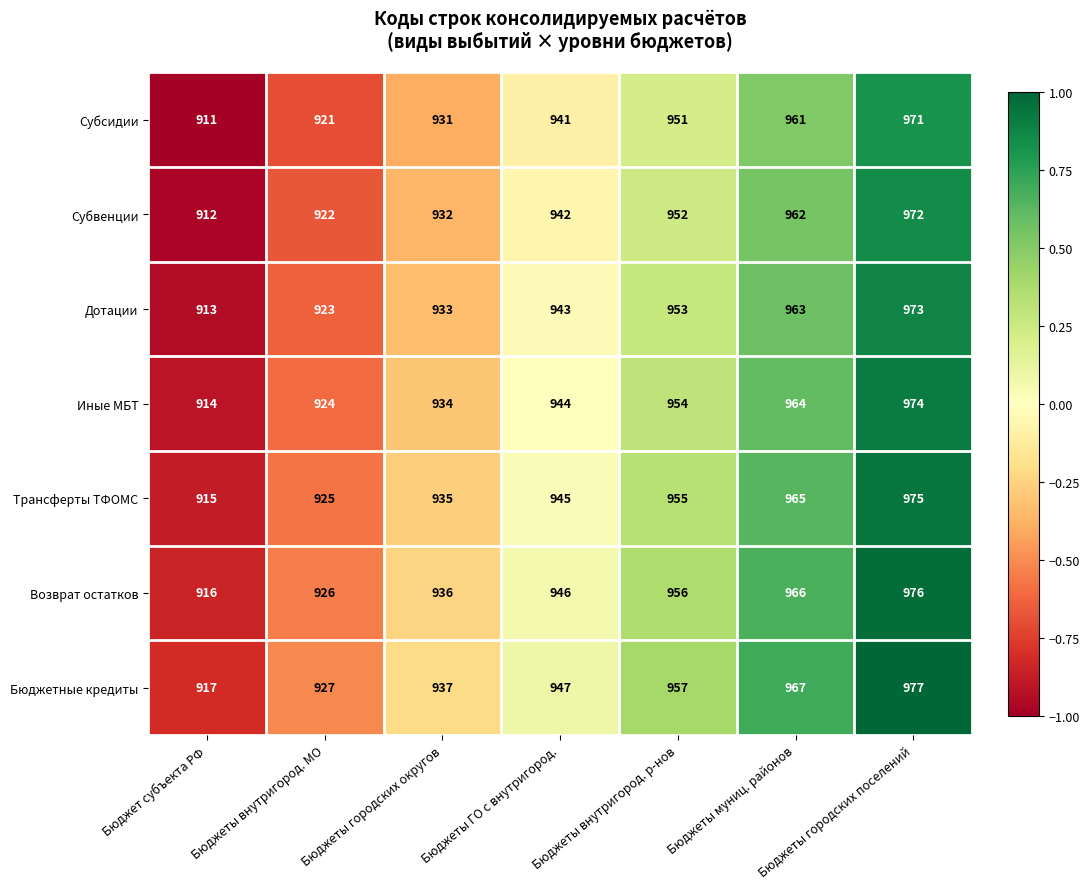

Is it true that Трансферты ТФОМС equals 539 at Бюджеты внутригород. МО?

False